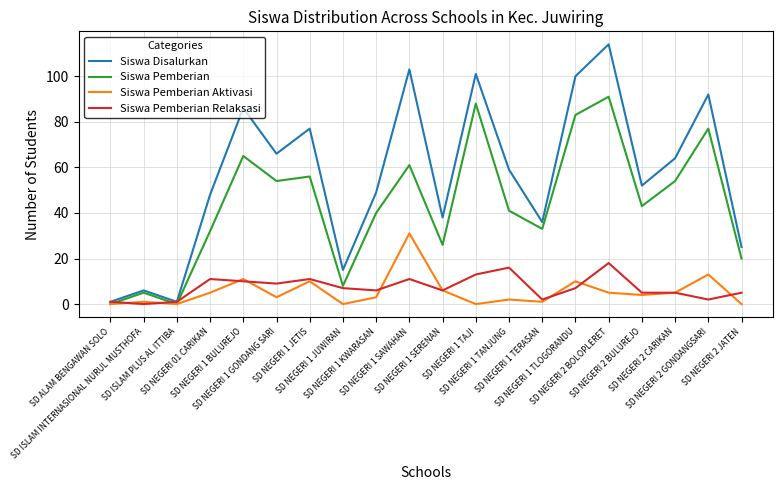

What is the maximum value shown in the chart?

114